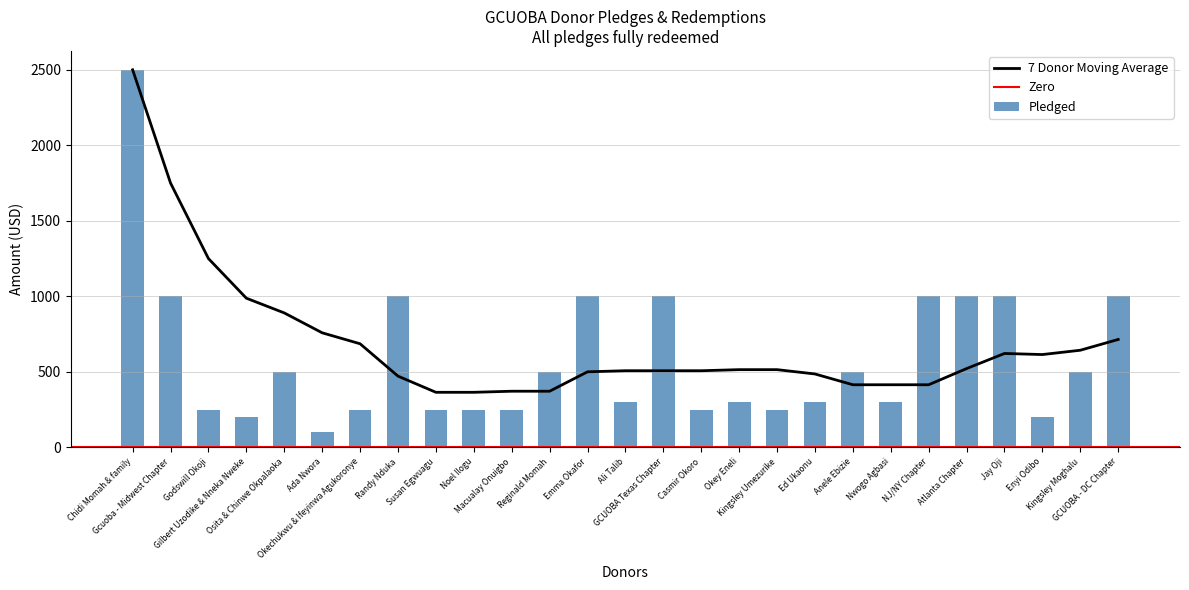

What position from the left is Ada Nwora?

6